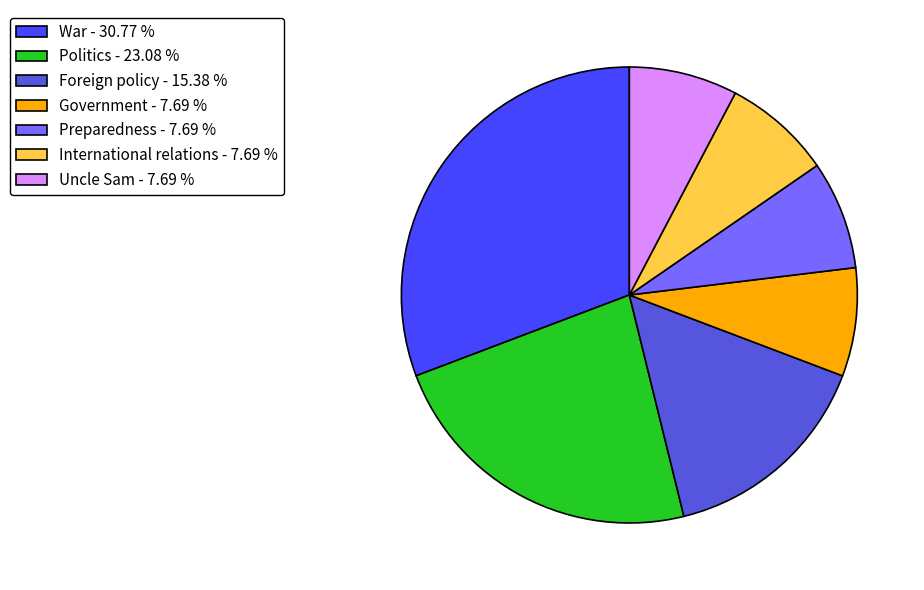

What is the largest slice in the pie chart?

War